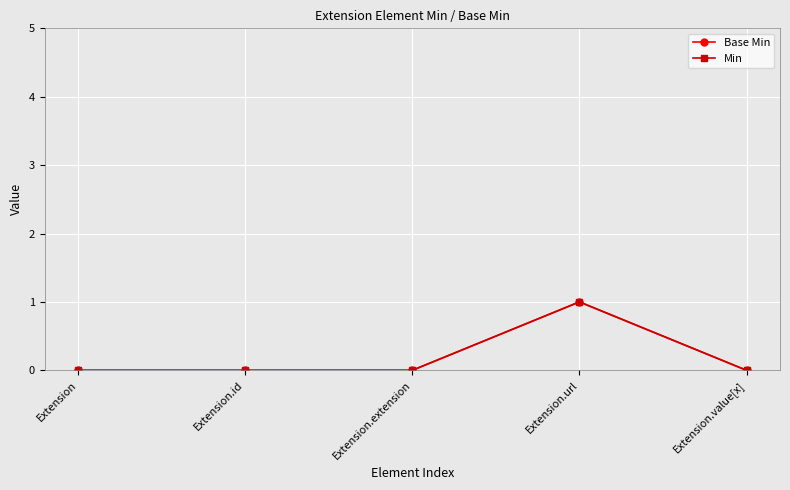

True or false: Min has a value of 0 at Extension.id.

True